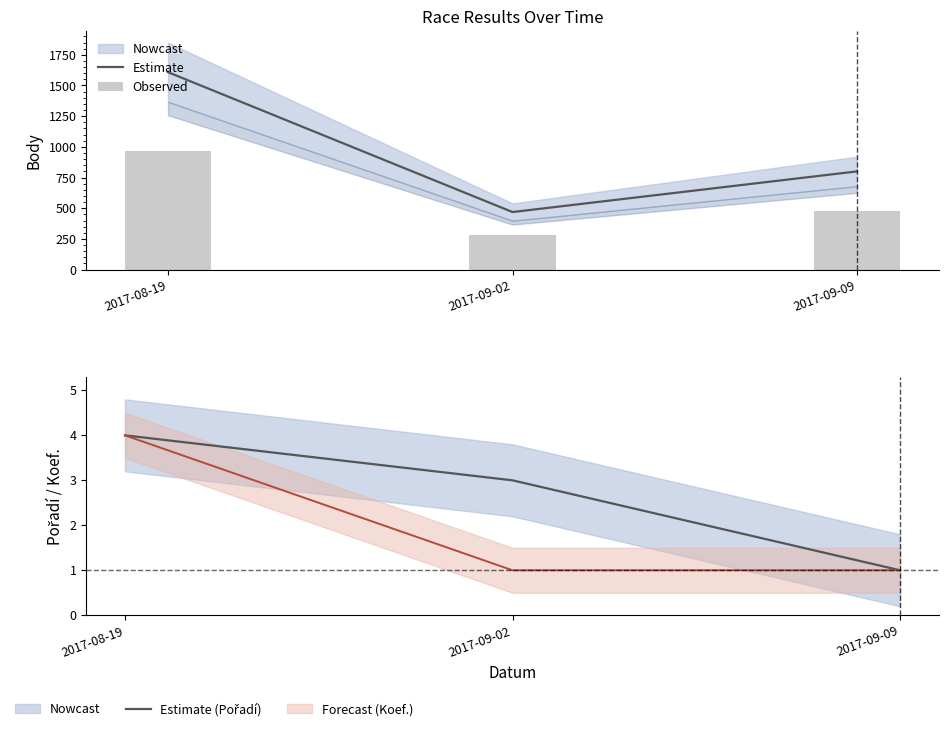

What is the total value across all series at 2017-08-19?

2576.8